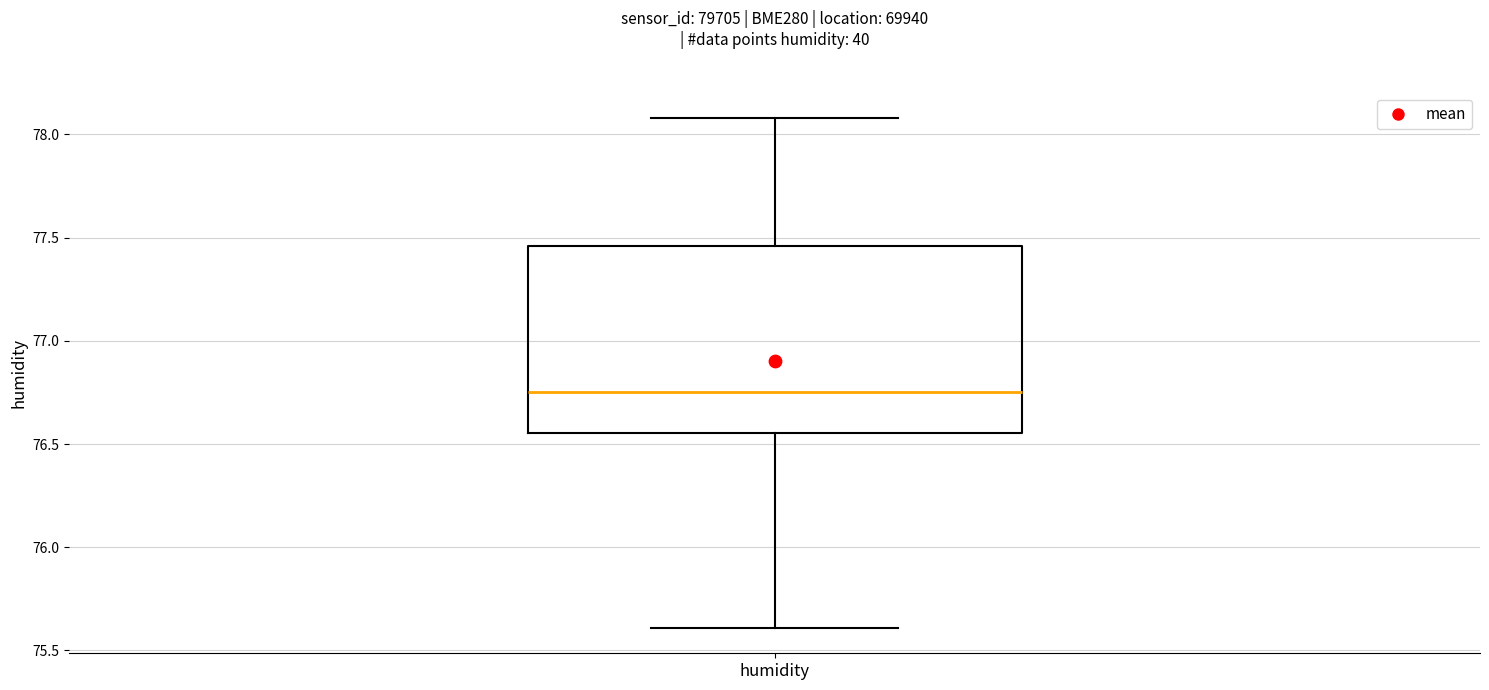

Transcribe this box plot: give where the median line is, the range the box spans, and where the two whiskers end, as read against the y-axis. The values are not printed on the chart, so give them approximately, as read against the axis.

median 76.75, box 76.55 to 77.45, whiskers 75.60 to 78.10